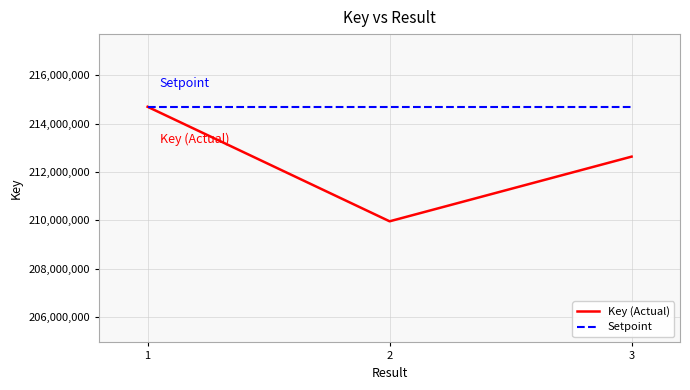

Rank the series by their average value, from lowest to highest.

Key (Actual), Setpoint